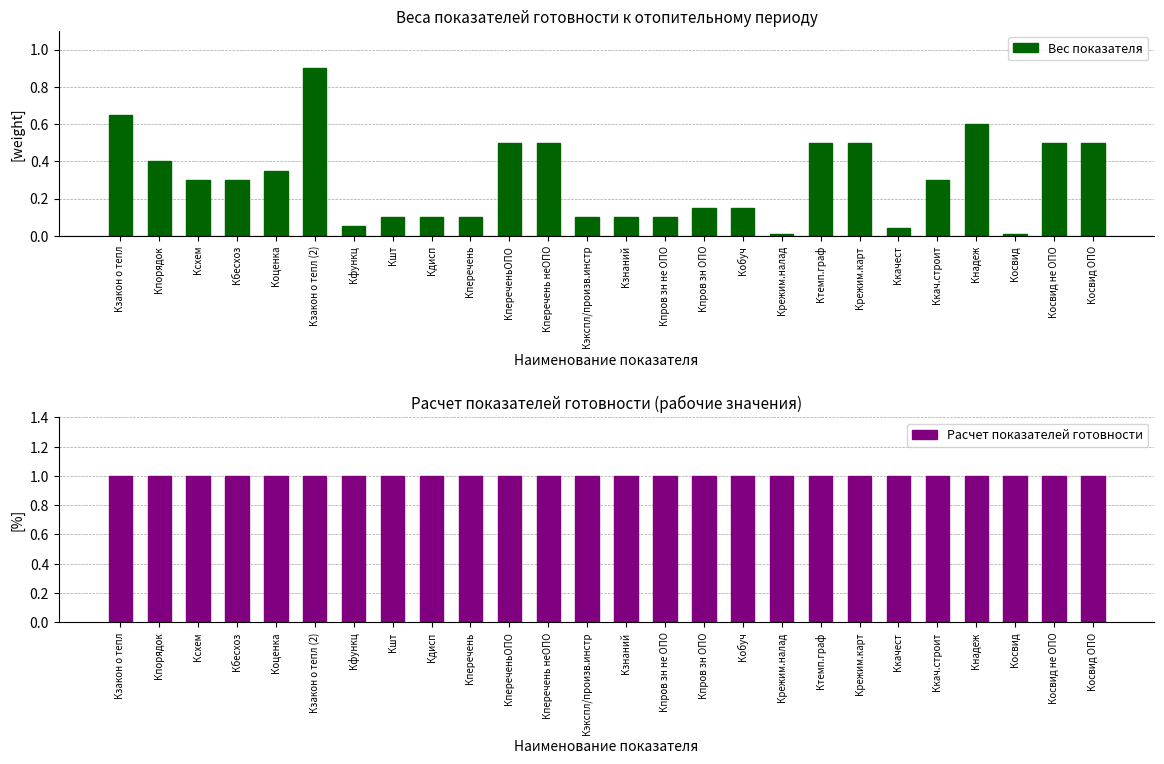

What is the total value across all series at Ктемп.граф?

1.5